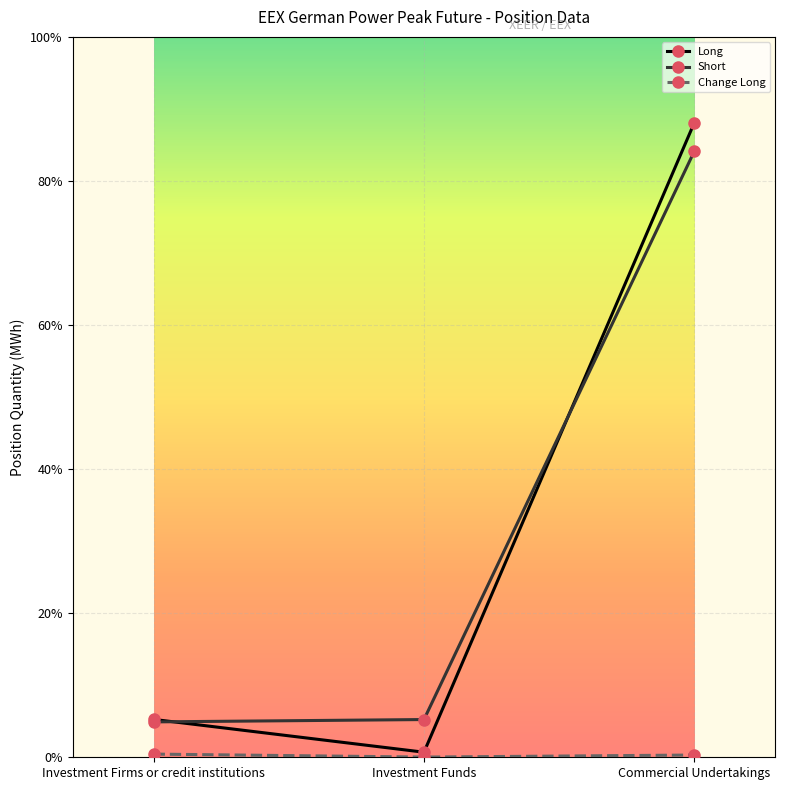

Does the chart have visible grid lines?

Yes